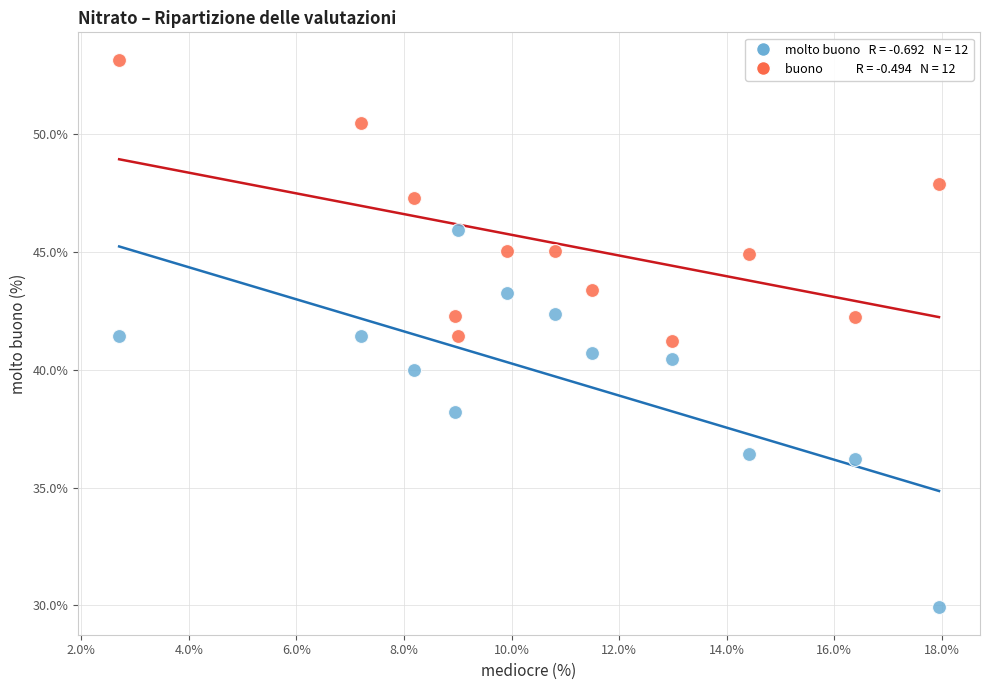

Across all data points, what is the range of Y values (max minus min)?

23.2